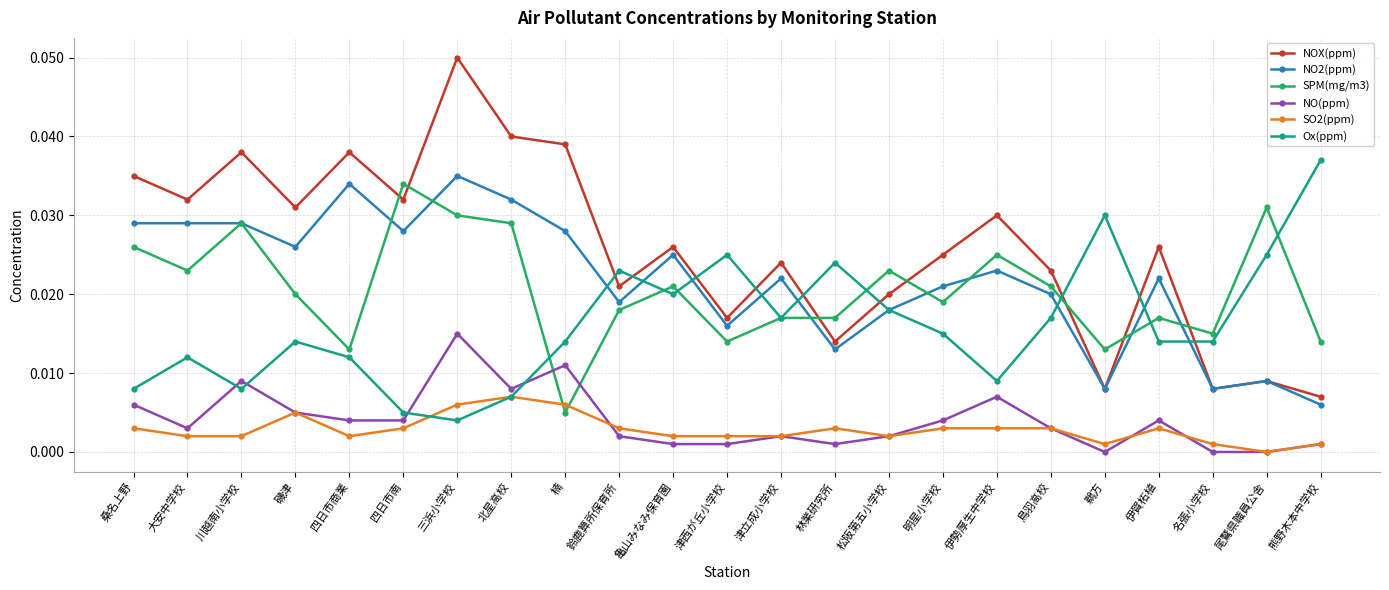

Which series changed the most between 津立成小学校 and 鵜方?

NOX(ppm)